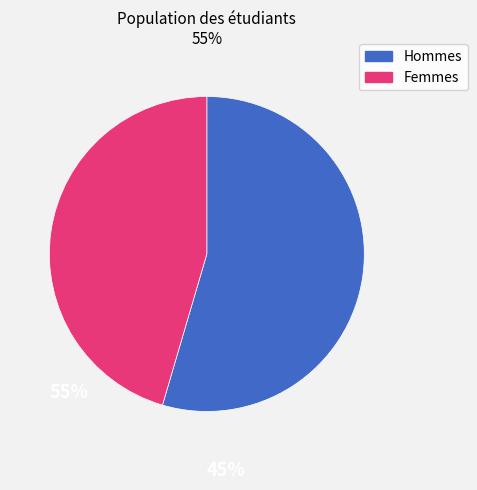

Is there any slice that represents more than half of the pie?

Yes